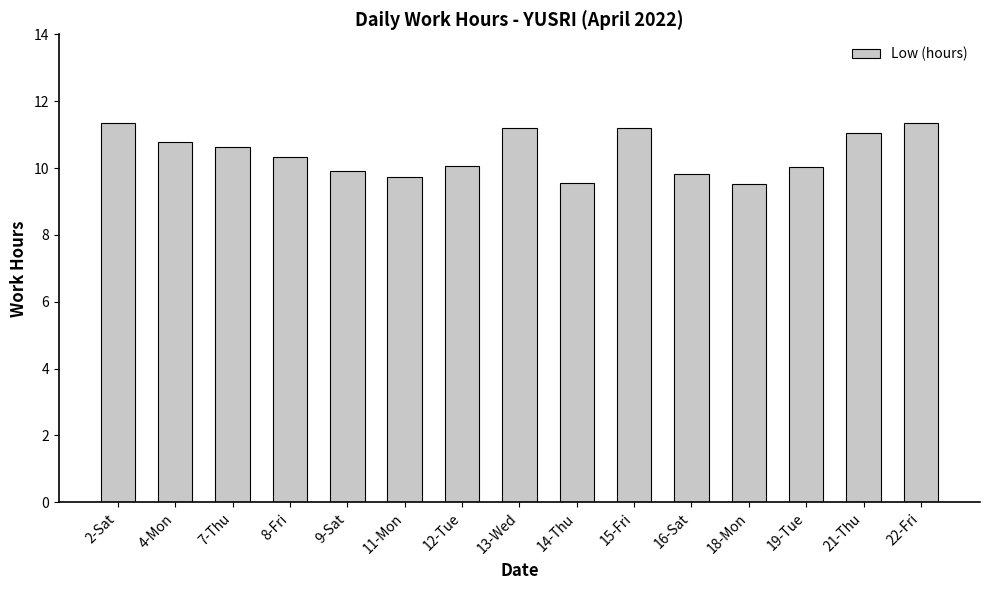

Between 2-Sat and 19-Tue, which is larger?

2-Sat